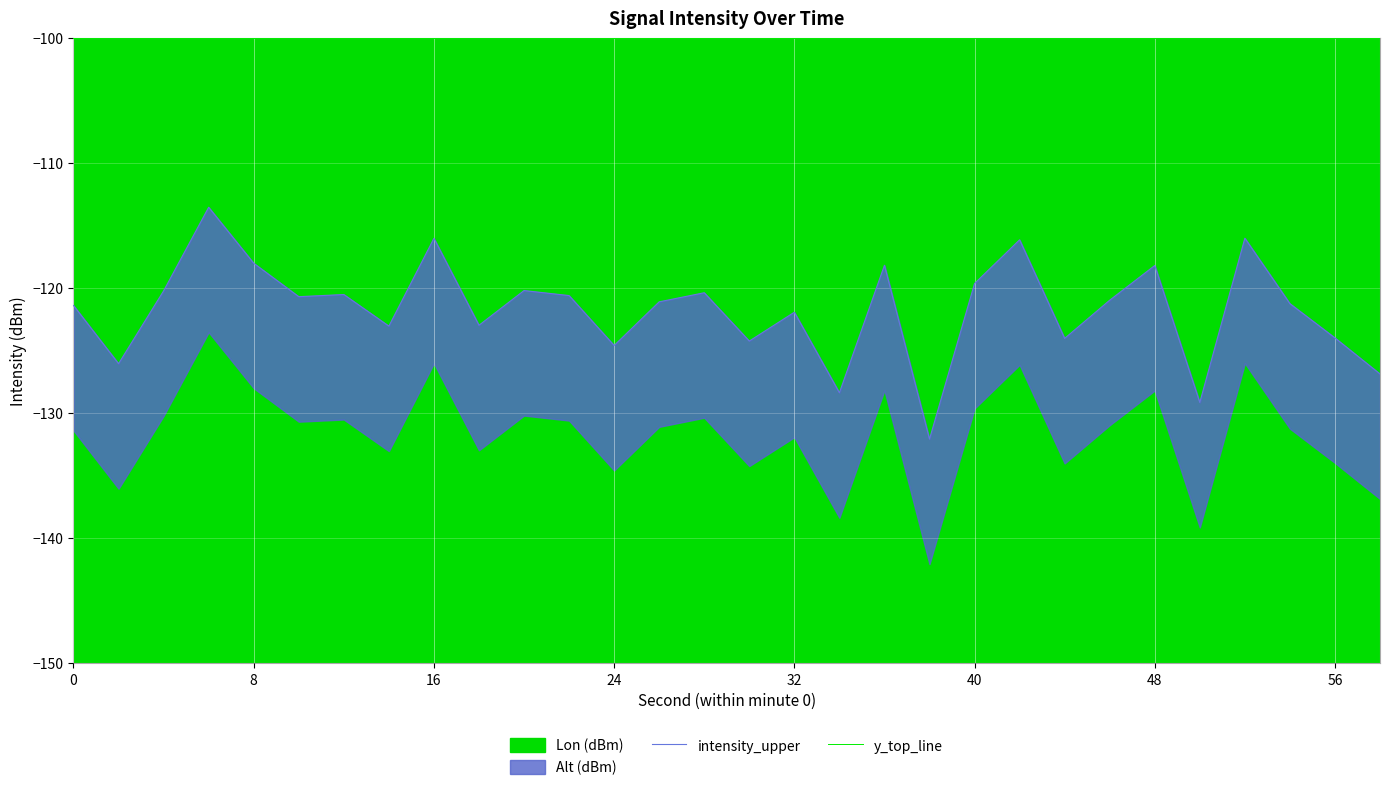

How many categories are shown in the chart?

30